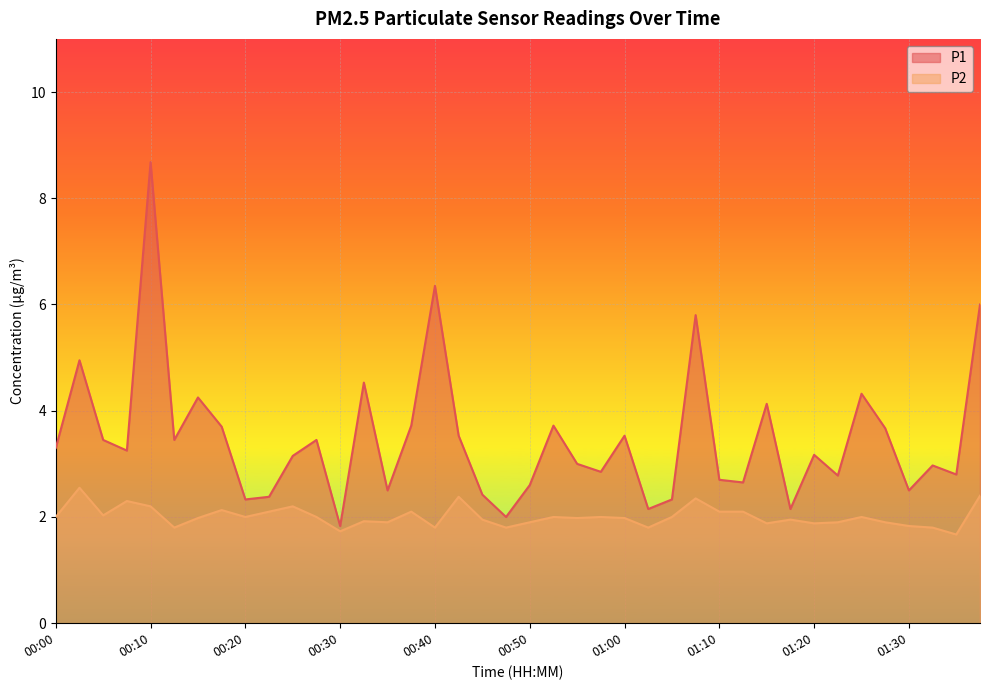

In P2, how many points are lower than both neighbors (excluding endpoints)?

12